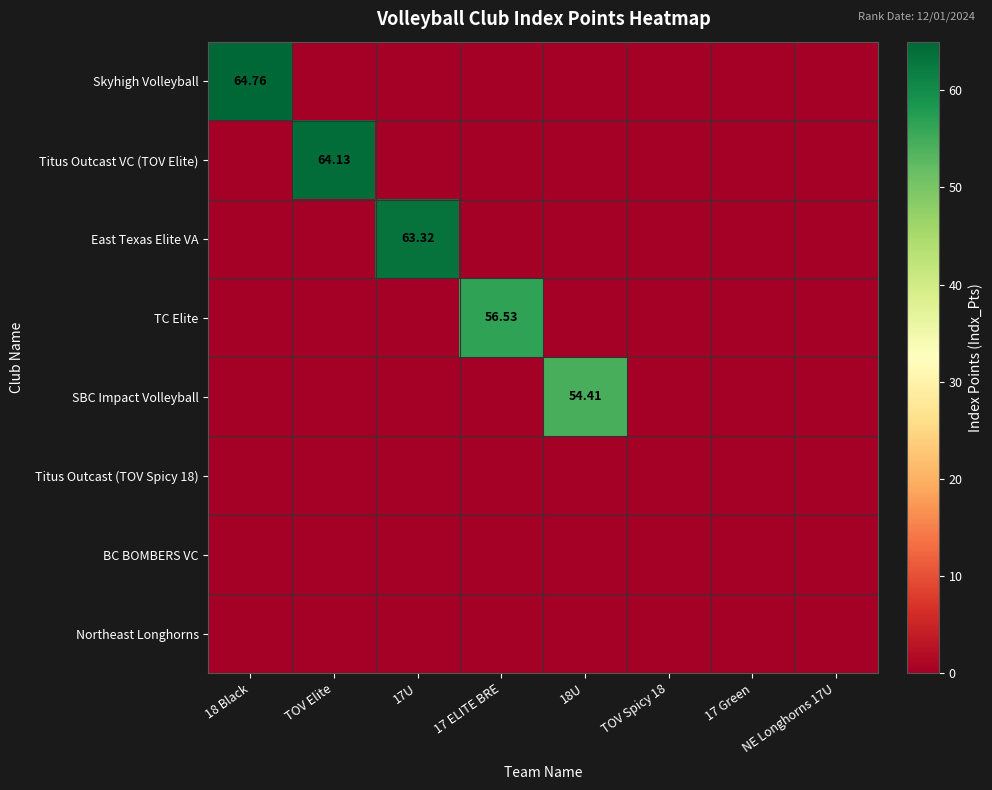

What is the approximate value of SBC Impact Volleyball at 18U?

54.4